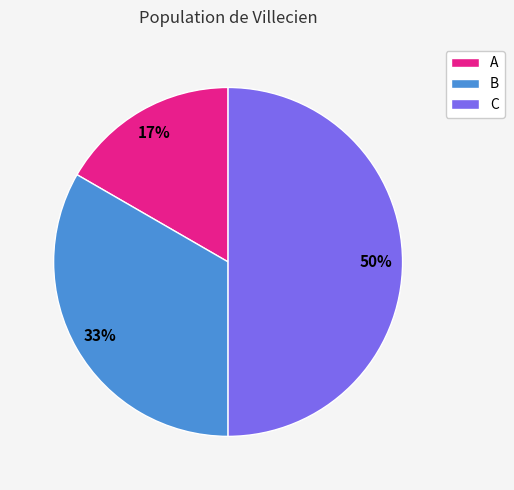

How many slices are in this pie chart?

3